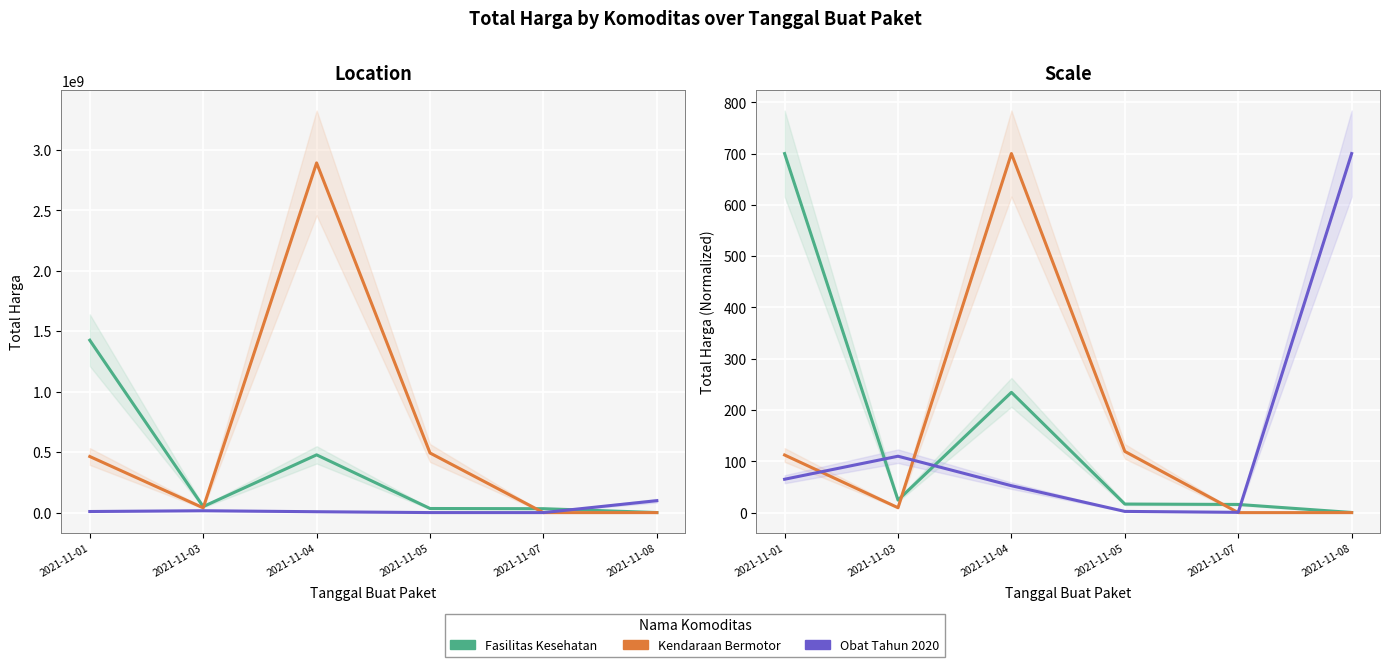

What is the difference between the highest and lowest values at 2021-11-07?

15.9